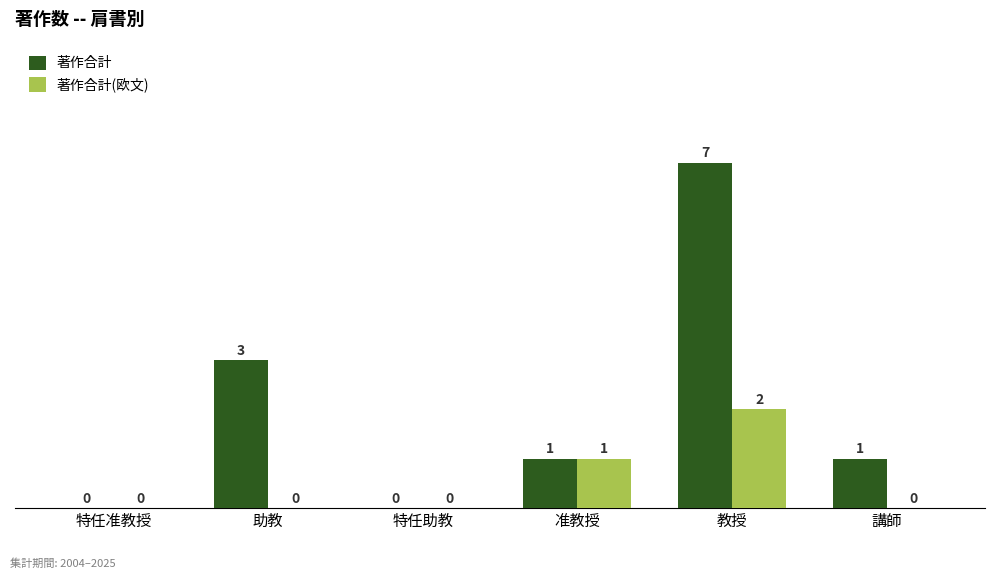

Reading right to left, transcribe all the data shown in this chart.

著作合計: 講師=1	教授=7	准教授=1	特任助教=0	助教=3	特任准教授=0
著作合計(欧文): 講師=0	教授=2	准教授=1	特任助教=0	助教=0	特任准教授=0